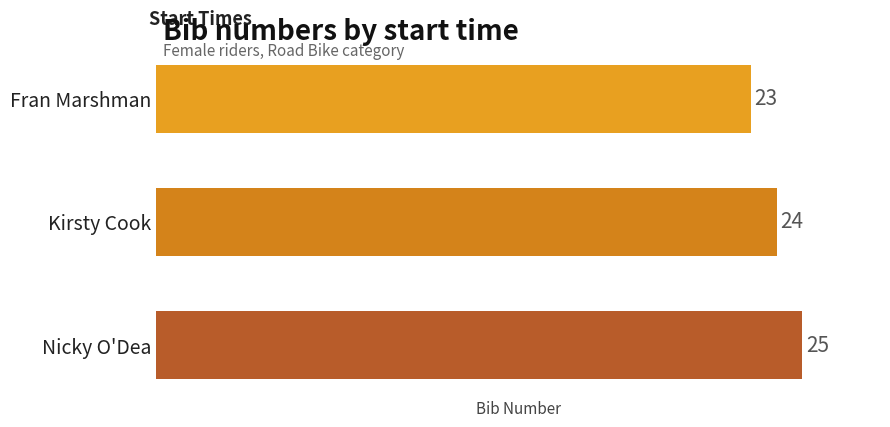

What is the difference between the second highest and minimum values?

1